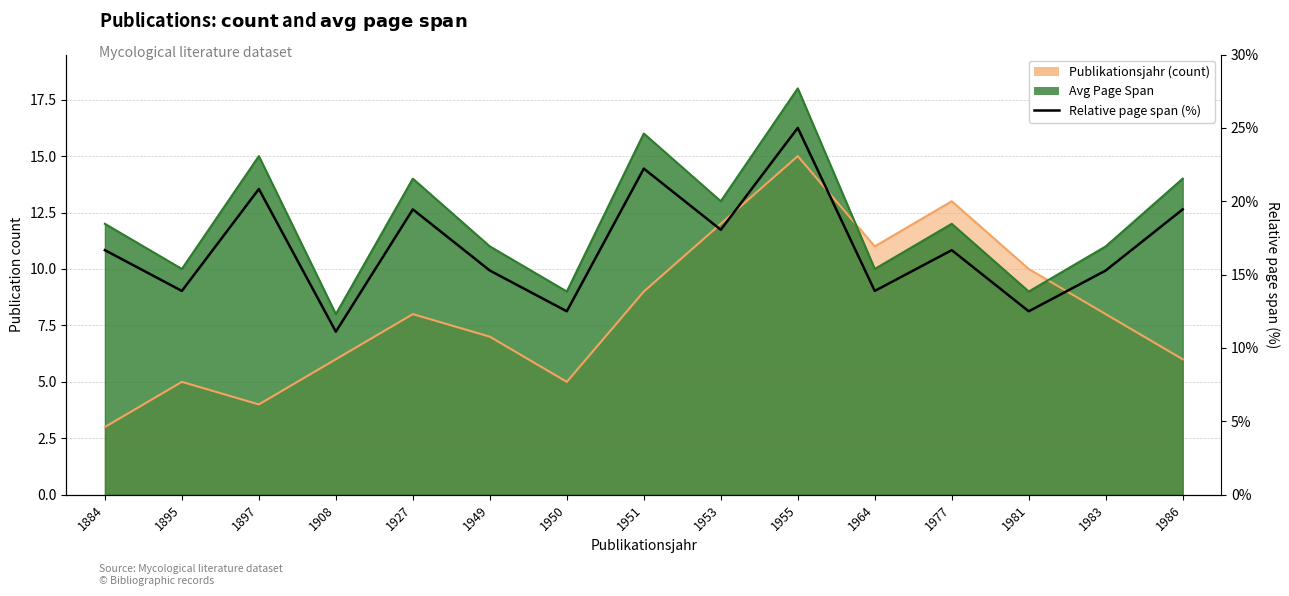

At which category does the data reach its first local peak?

1897